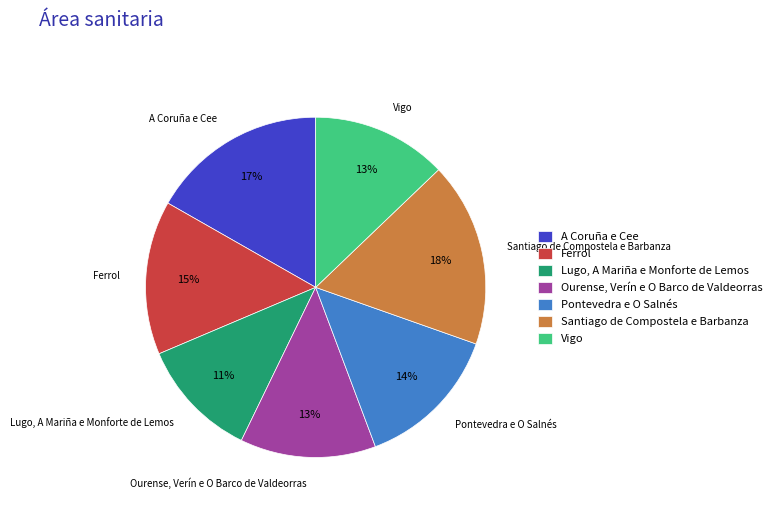

Is it true that Ourense, Verín e O Barco de Valdeorras is 1% of the pie?

False